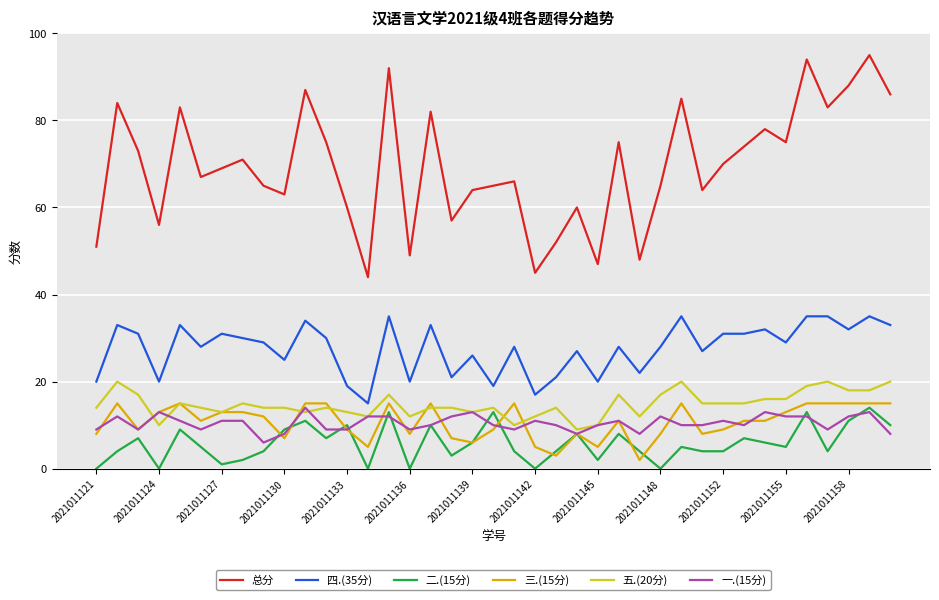

True or false: 总分 and 四.(35分) cross at least once.

False